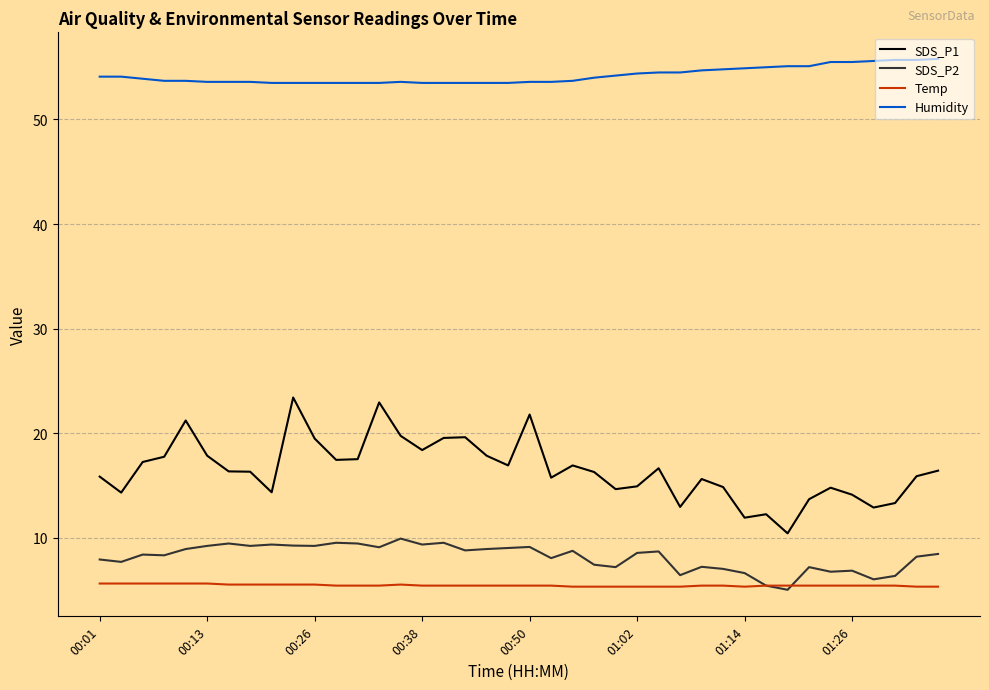

What is the maximum value for SDS_P1?

23.4